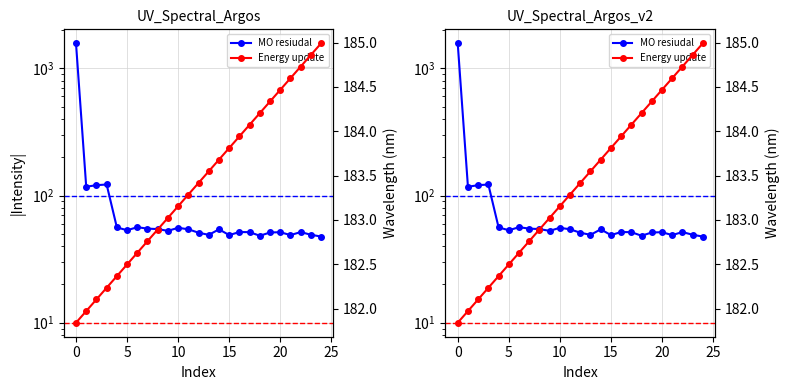

True or false: Energy update has more than 2 points higher than both neighbors.

False